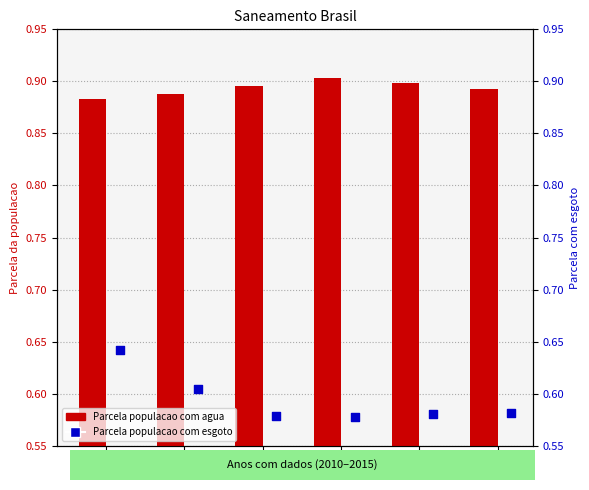

Which series has the widest spread of Y values?

Parcela populacao com esgoto